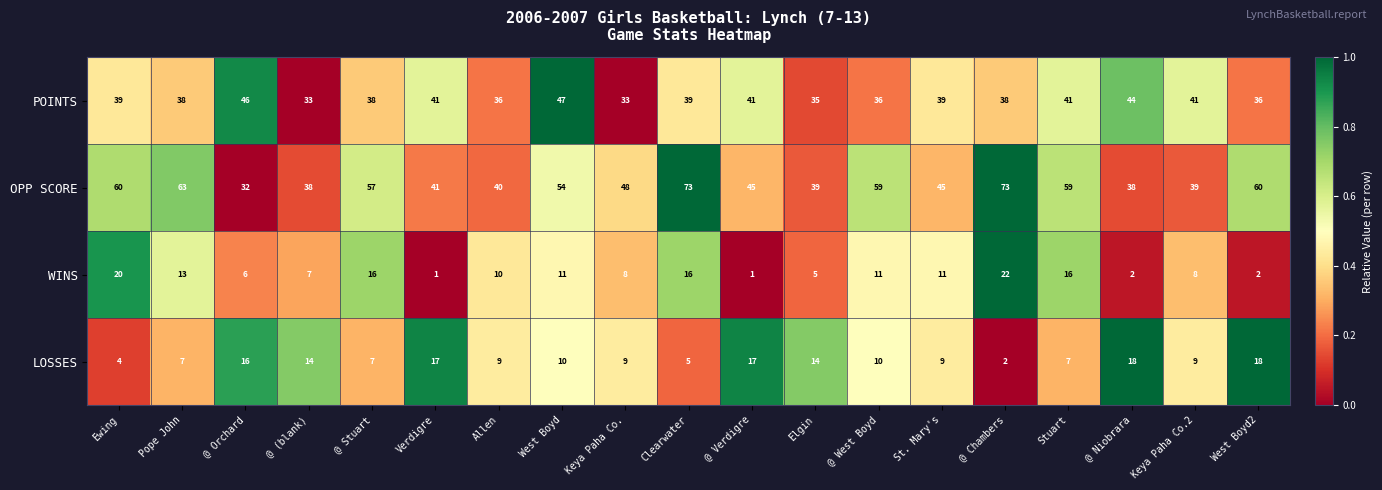

At which category is the sum across all series the highest?

@ Chambers